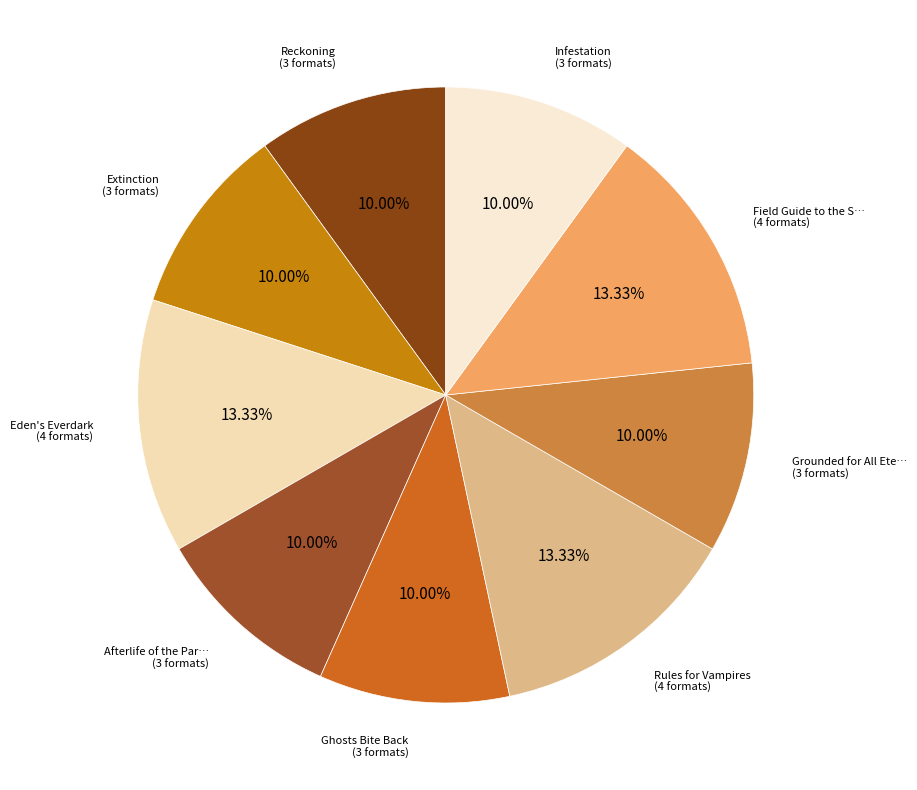

Is there any slice that represents more than half of the pie?

No